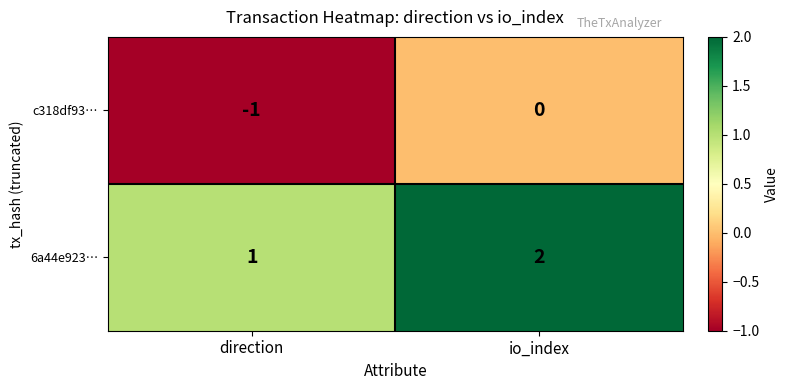

Reading left to right, list all the values displayed in this chart.

c318df93…: -1	0
6a44e923…: 1	2